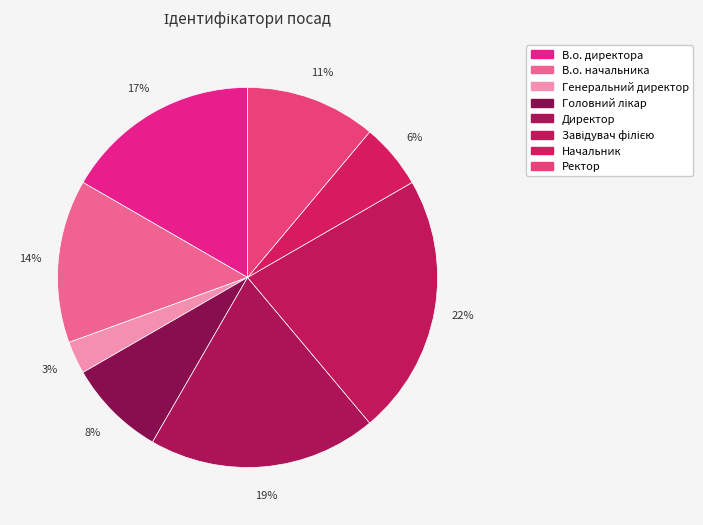

To the nearest percent, what percentage of the pie is Ректор?

11%